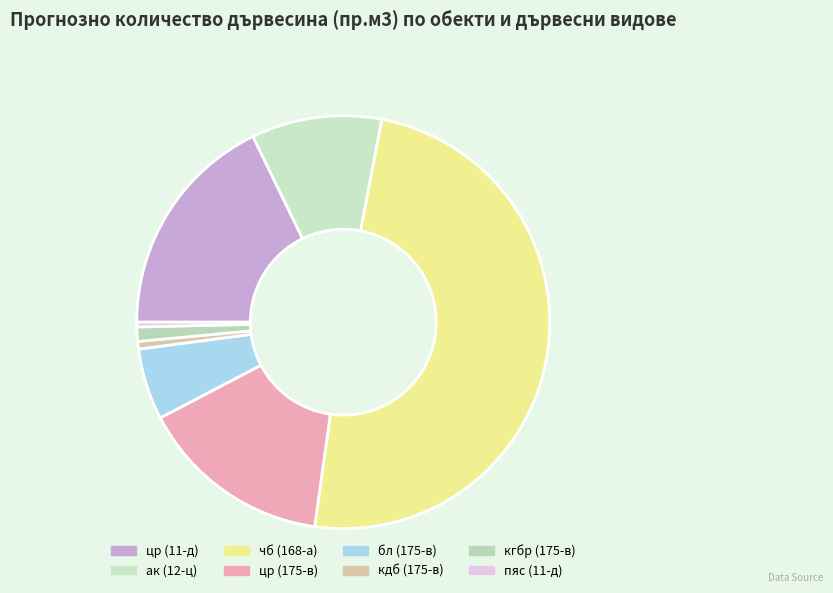

How many segments does this pie chart have?

8